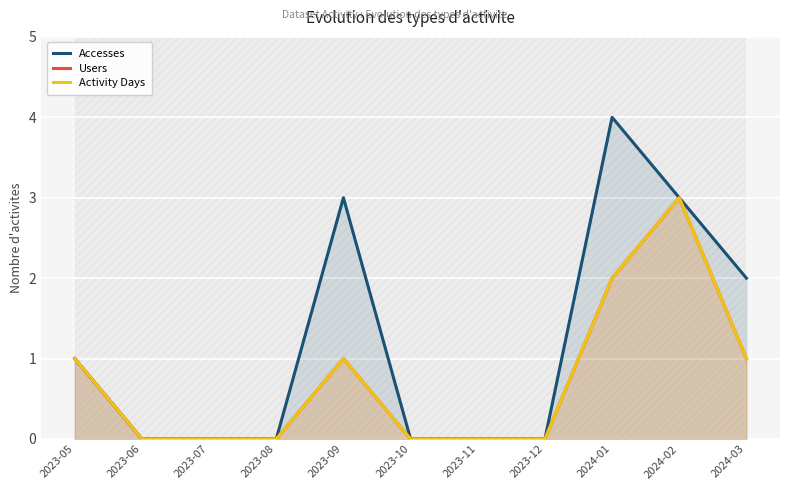

Which series has the largest total across all categories?

Accesses